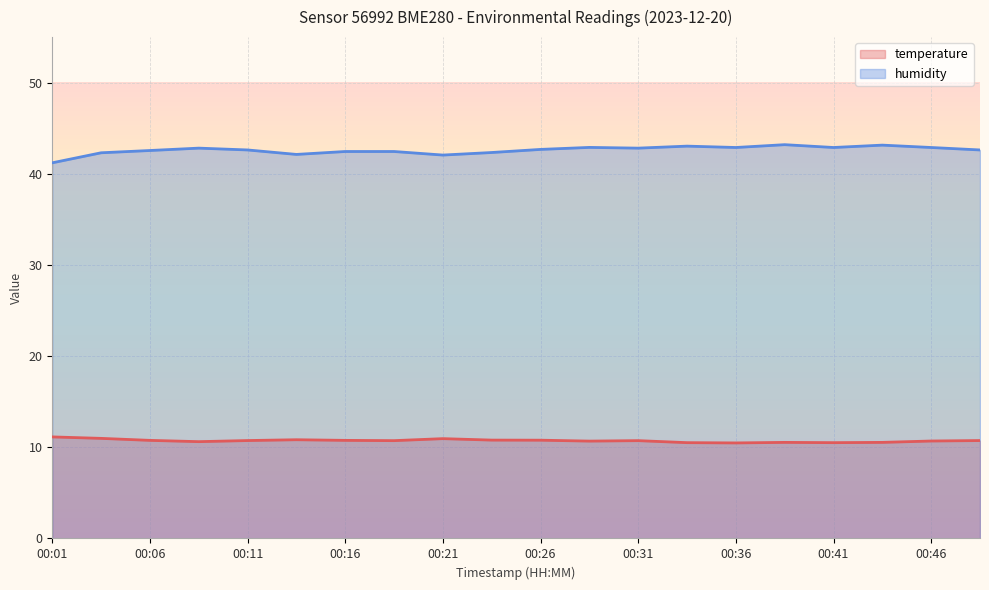

Which series has the largest total across all categories?

humidity